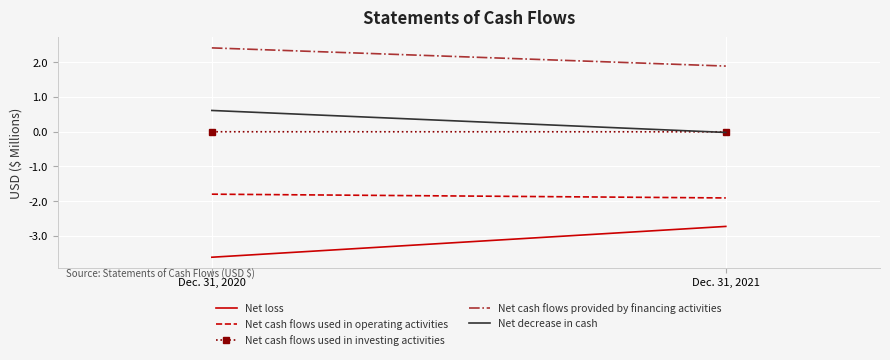

Rank the series by their maximum value, from highest to lowest.

Net cash flows provided by financing activities, Net decrease in cash, Net cash flows used in investing activities, Net cash flows used in operating activities, Net loss